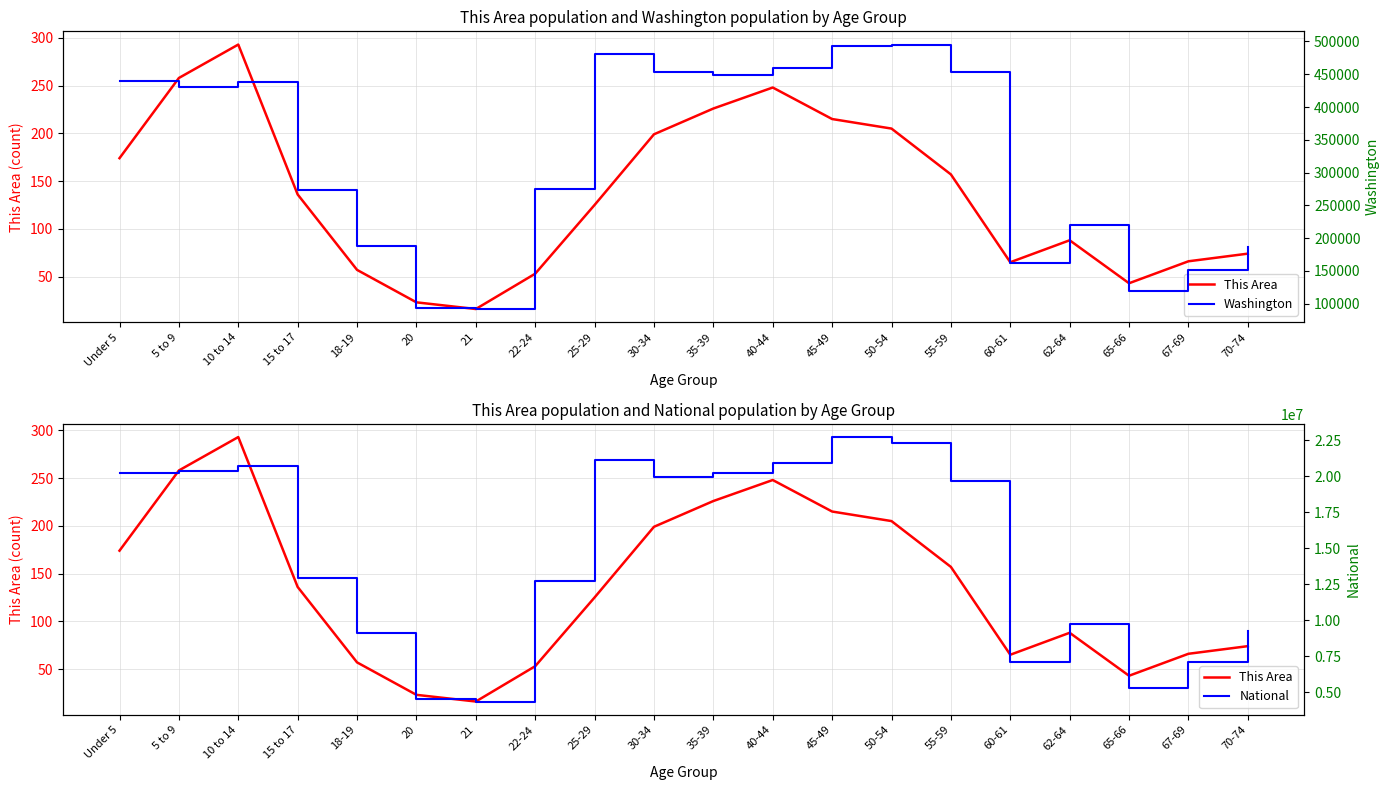

What position from the right is 50-54?

7